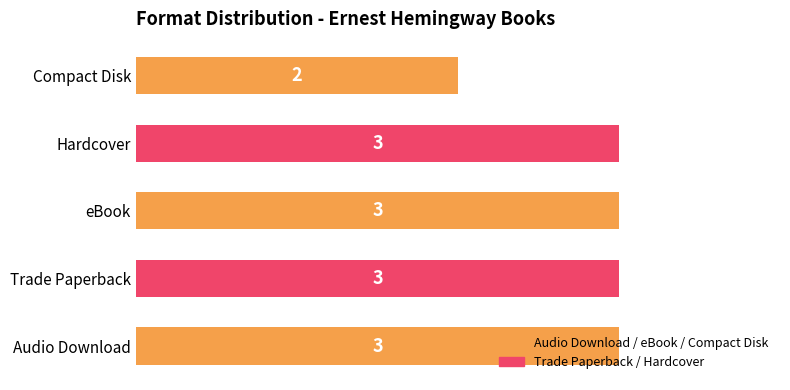

What is the average value?

3